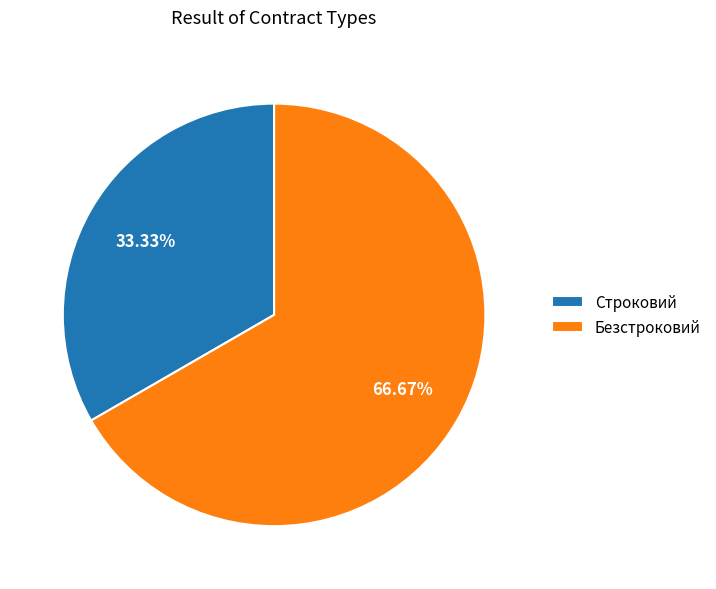

To the nearest percent, what is the average slice percentage?

50%